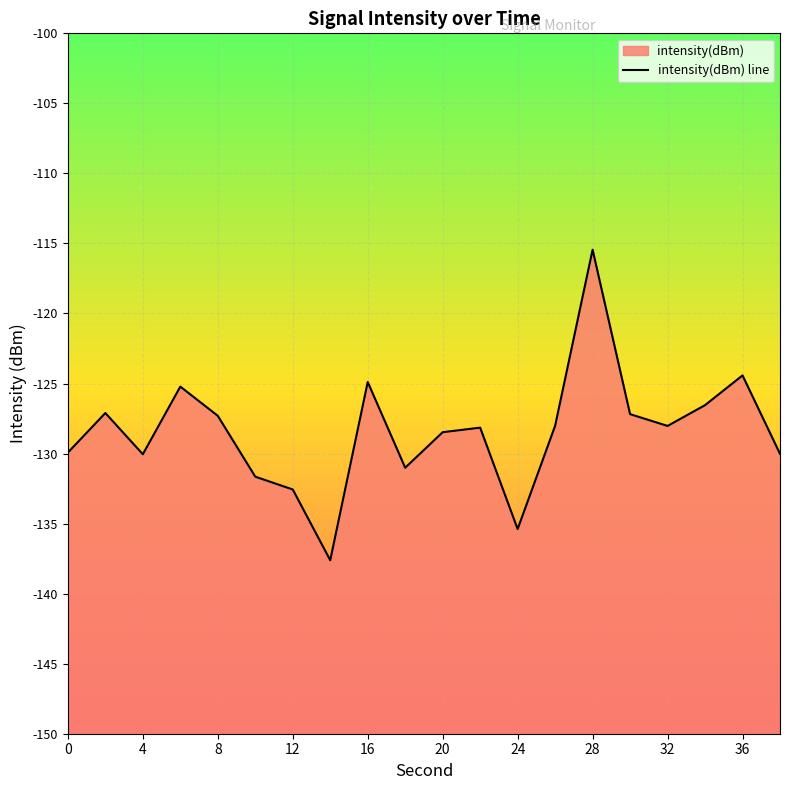

List the labels in order of value, largest first.

28, 36, 16, 6, 34, 2, 30, 8, 26, 32, 22, 20, 0, 38, 4, 18, 10, 12, 24, 14